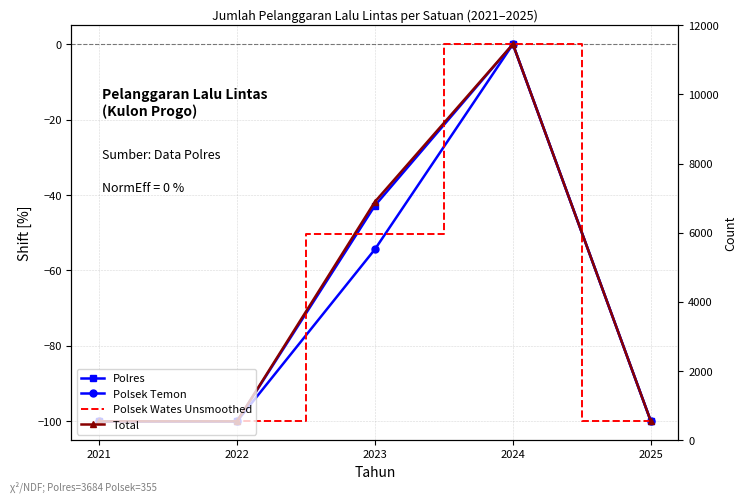

What is the value of the Total point at the 3rd from the left?

-41.8